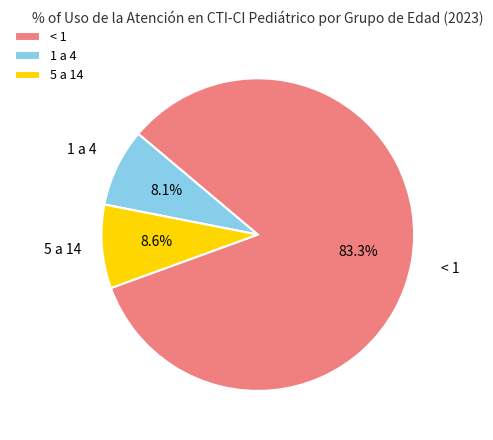

Which has a higher value, 5 a 14 or < 1?

< 1